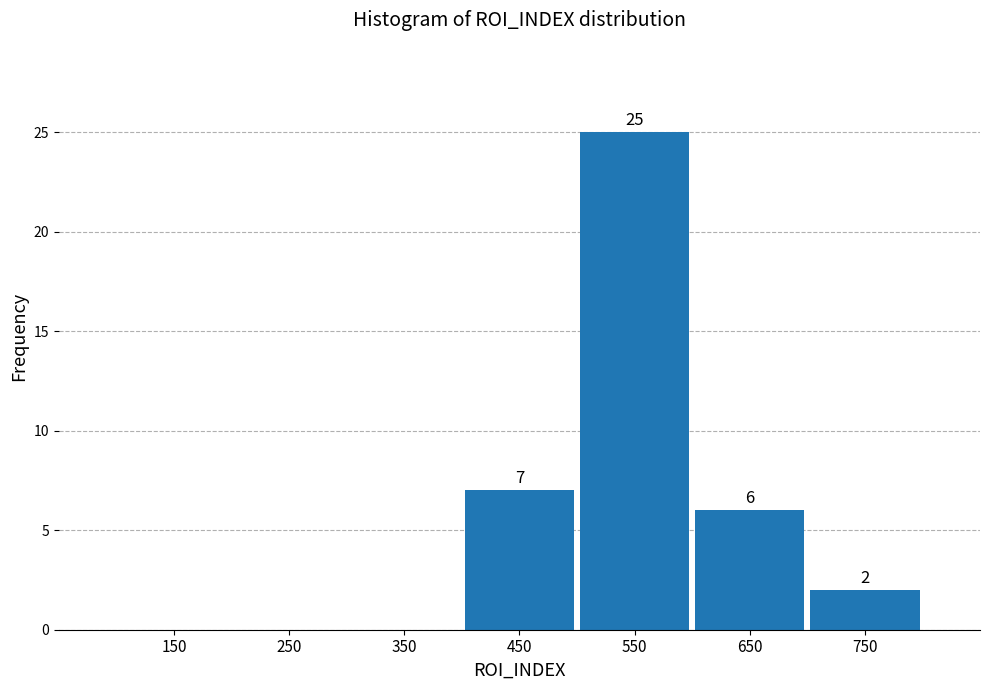

Which range on the x-axis has the tallest bar?

500 to 600